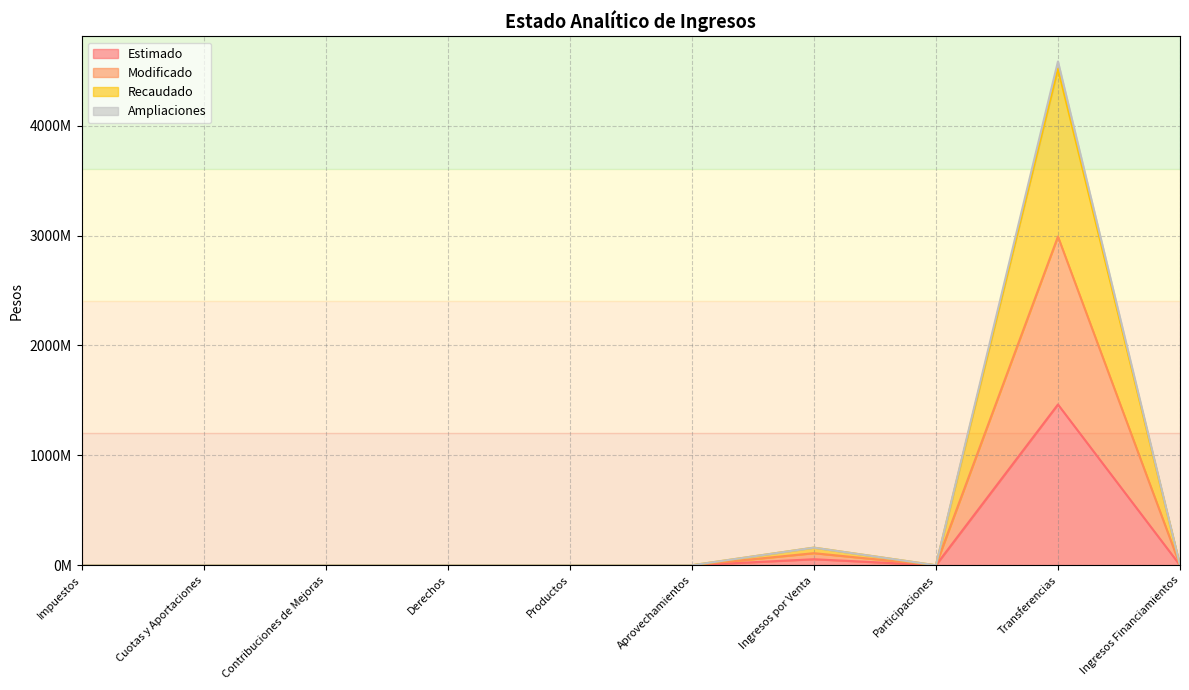

What is the label of the 4th point from the left?

Derechos